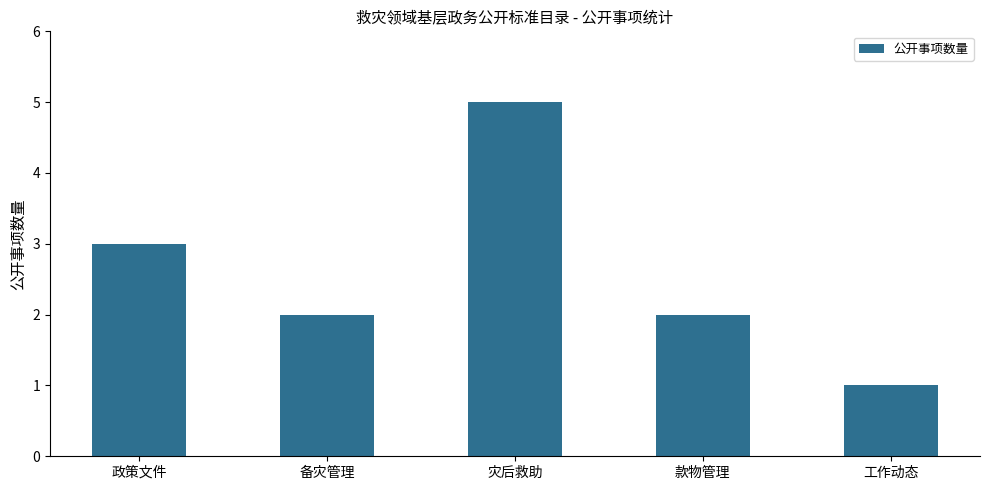

What position from the right is 工作动态?

1